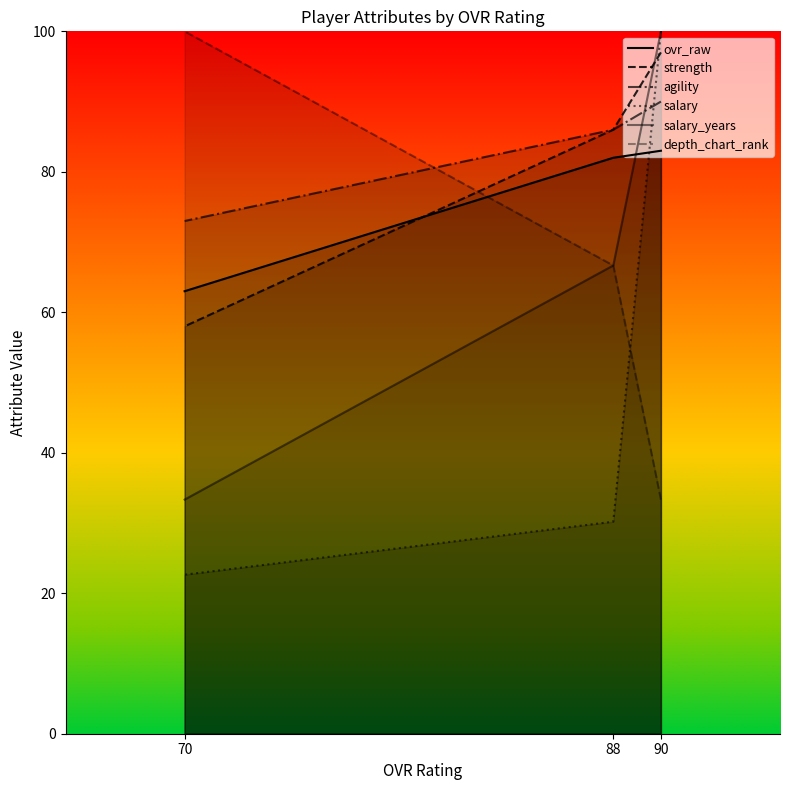

What is the sum of all salary_years values?

200.0